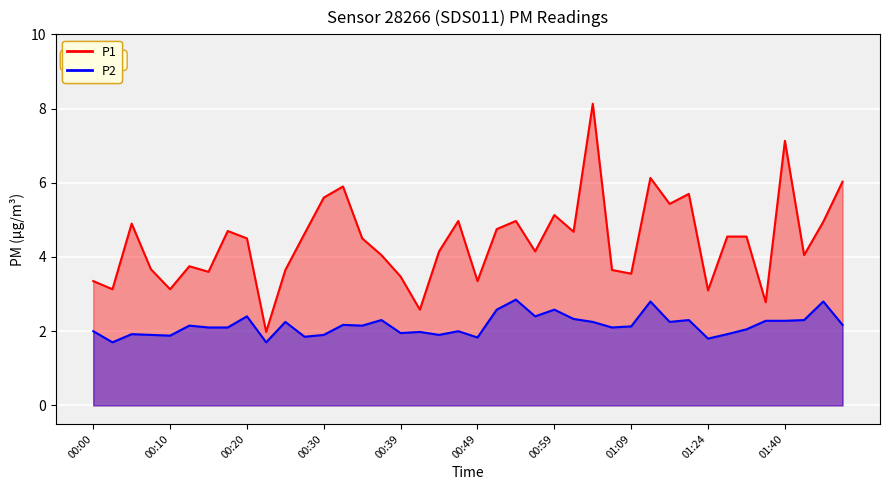

True or false: P1 has more than 2 points higher than both neighbors.

True